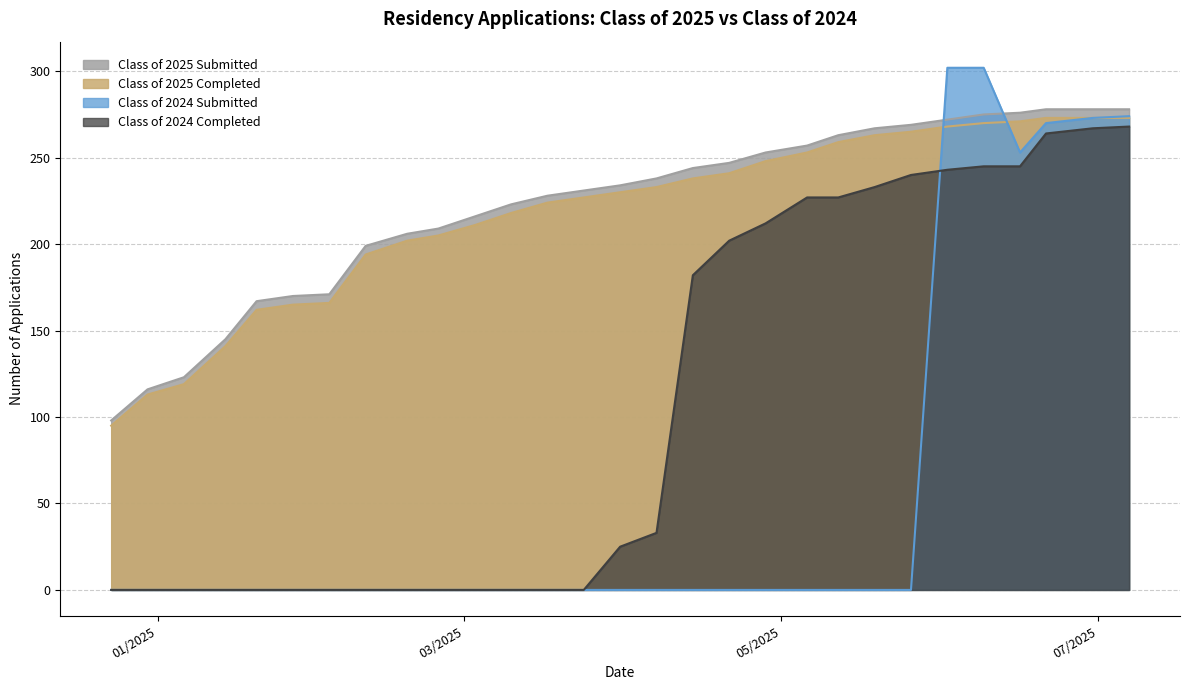

What is the maximum value shown in the chart?

302